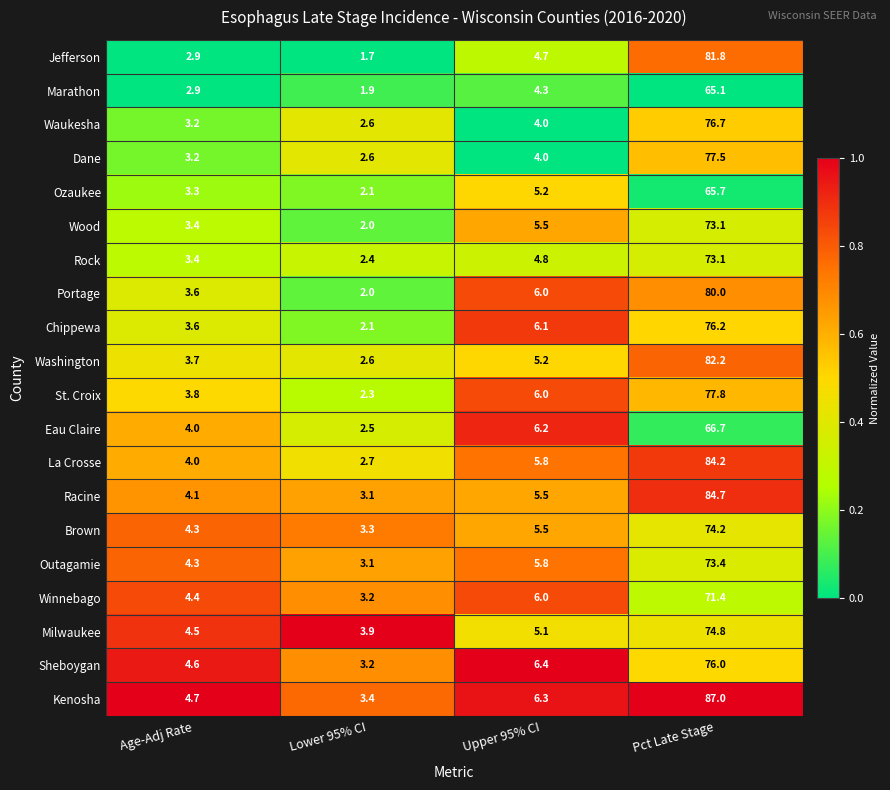

What is the smallest value displayed?

1.7